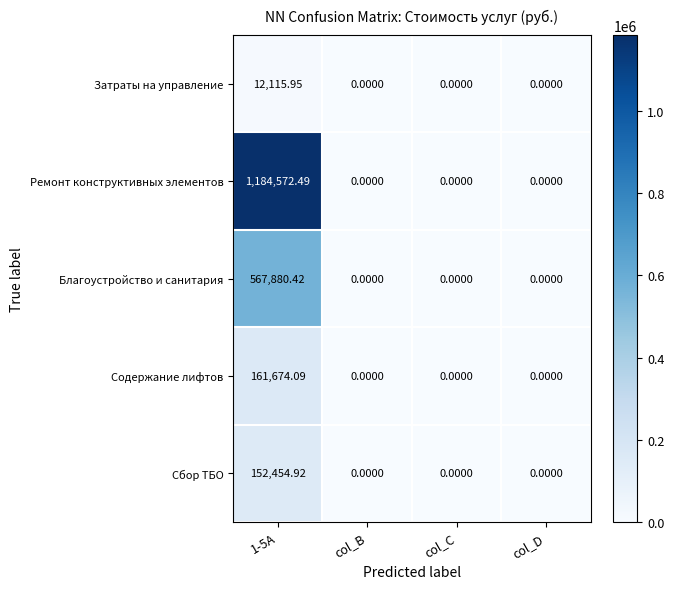

Rank the series by their maximum value, from highest to lowest.

Ремонт конструктивных элементов, Благоустройство и санитария, Содержание лифтов, Сбор ТБО, Затраты на управление